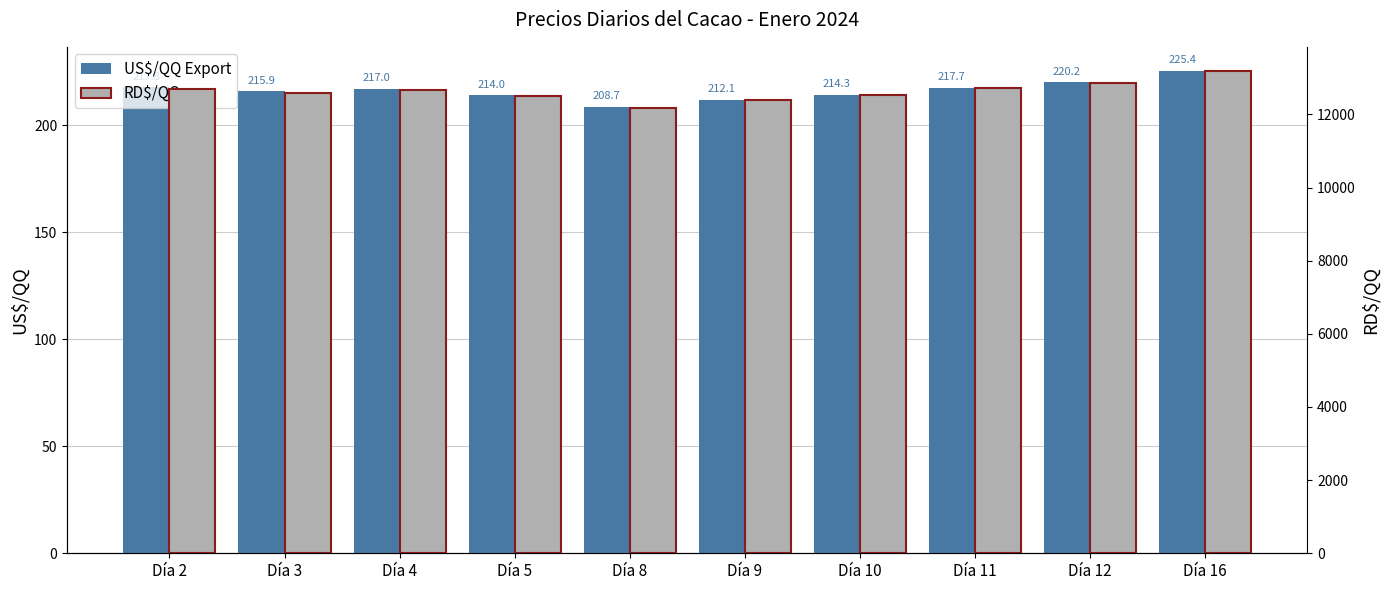

What is the difference between the maximum and minimum values in the RD$/QQ series?

1011.2